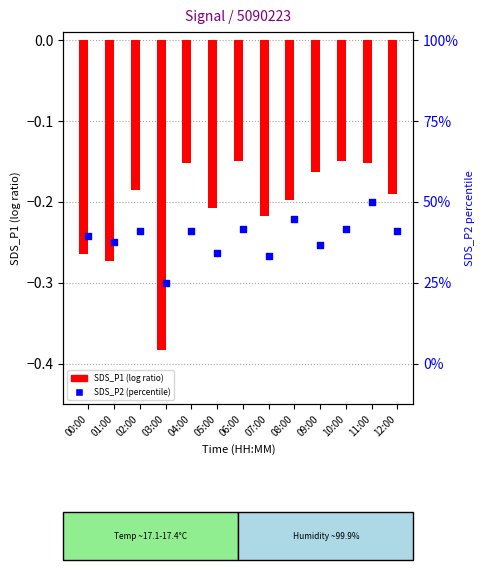

What are all the series names shown in the legend?

SDS_P1 (log ratio), SDS_P2 (percentile)